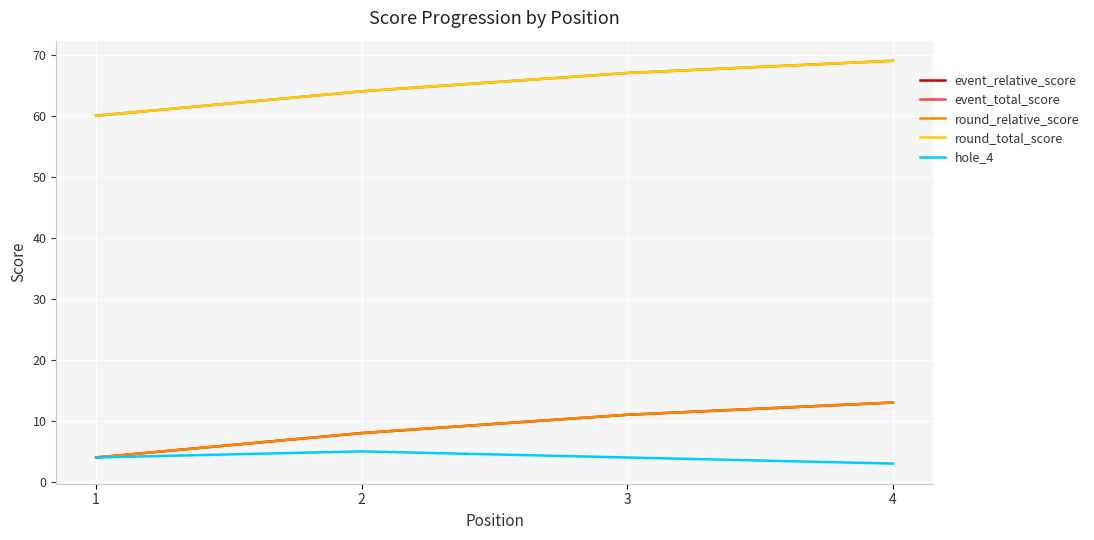

Does the chart have visible grid lines?

Yes